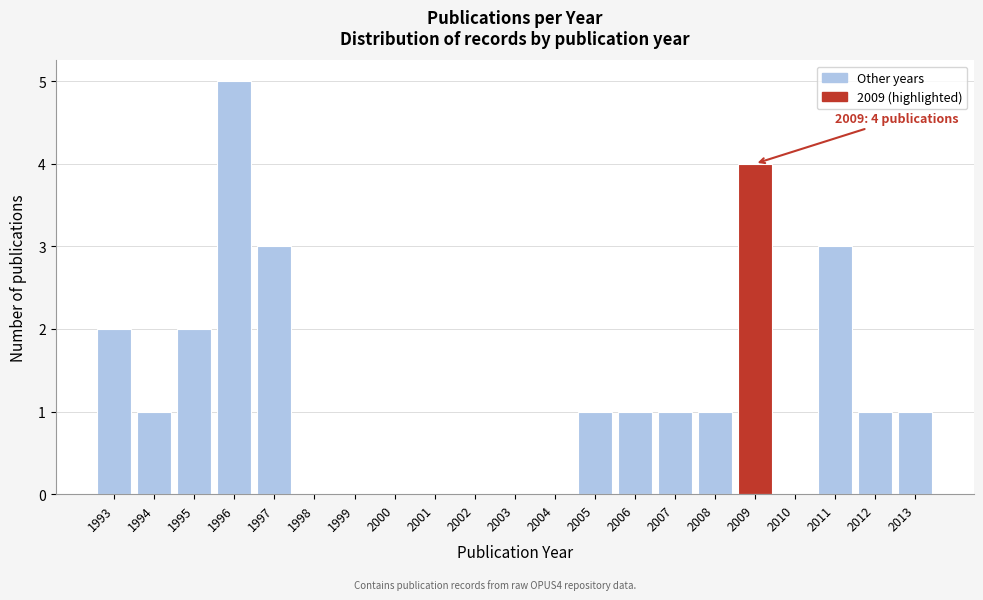

Reading left to right, what are all the values shown in this chart?

1993=2	1994=1	1995=2	1996=5	1997=3	1998=0	1999=0	2000=0	2001=0	2002=0	2003=0	2004=0	2005=1	2006=1	2007=1	2008=1	2009=4	2010=0	2011=3	2012=1	2013=1